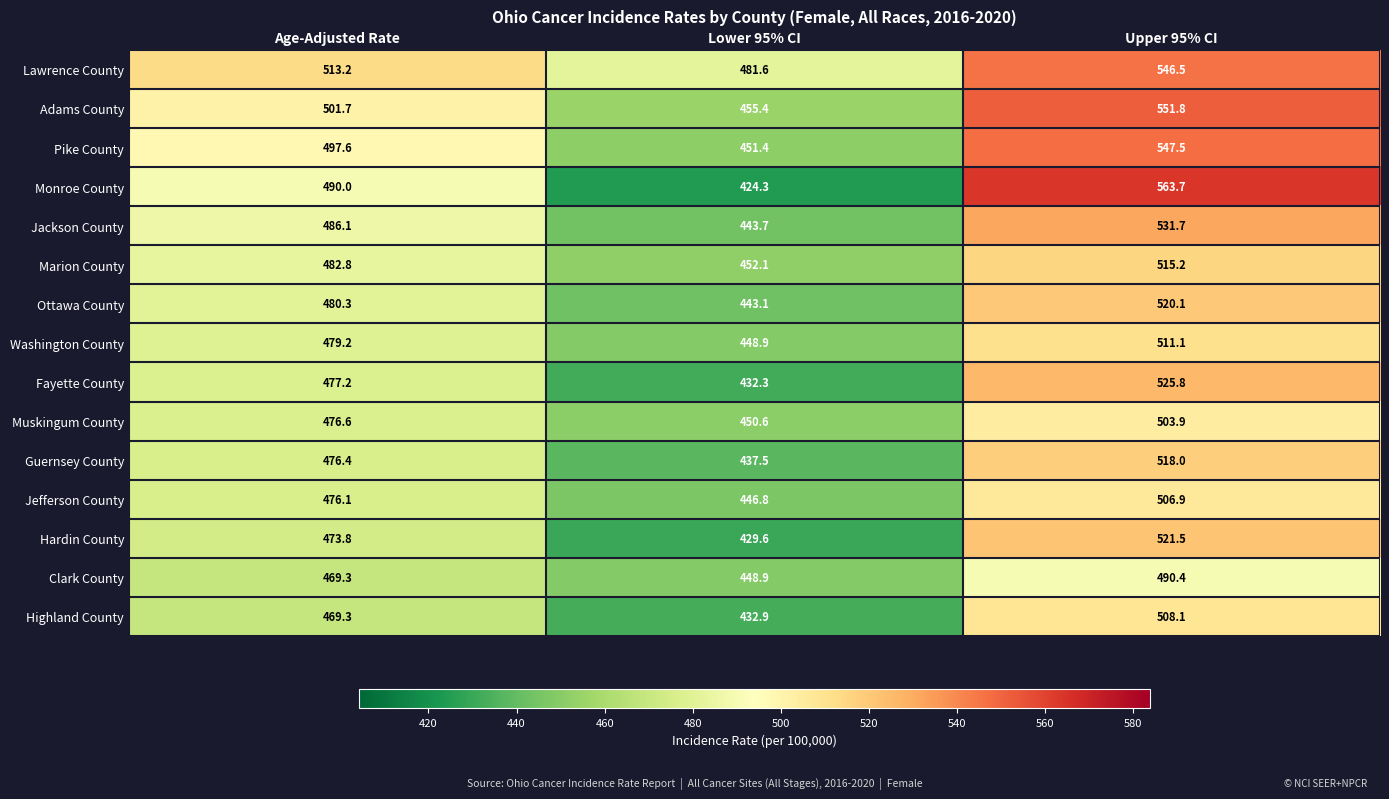

Which series has the widest spread of values?

Monroe County